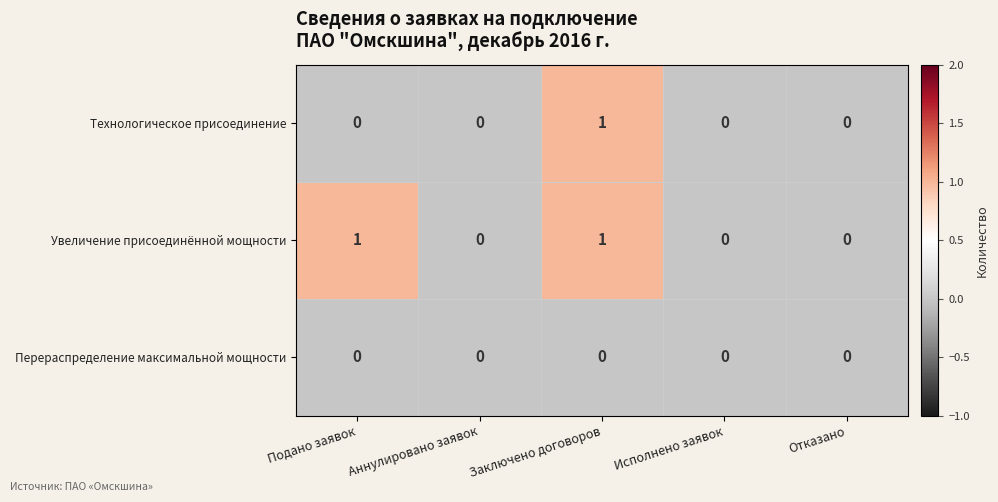

Count the number of categories in the chart.

5